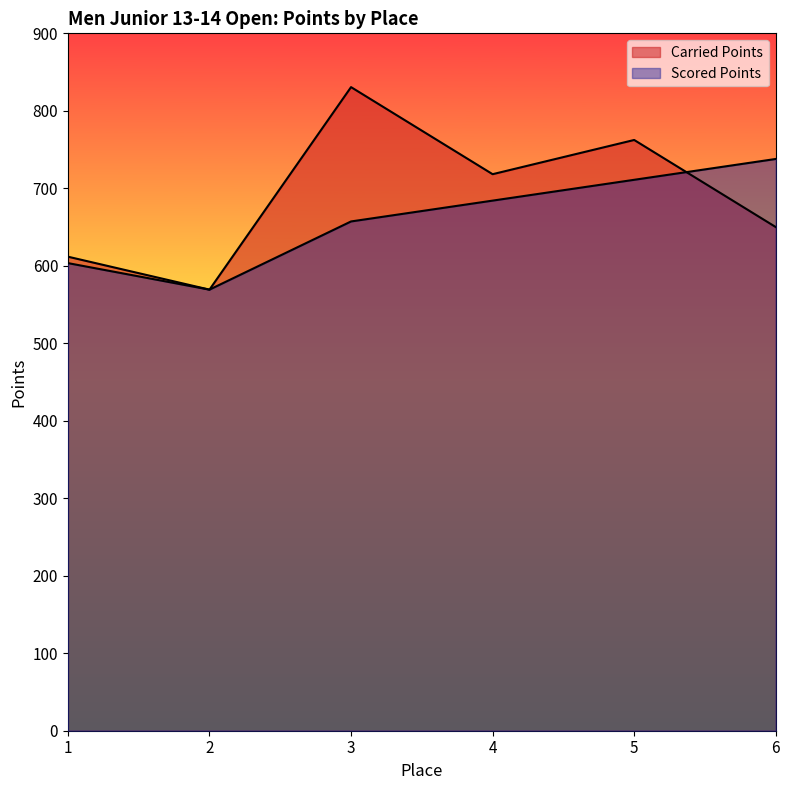

How many data points in Scored Points are less than 684?

3